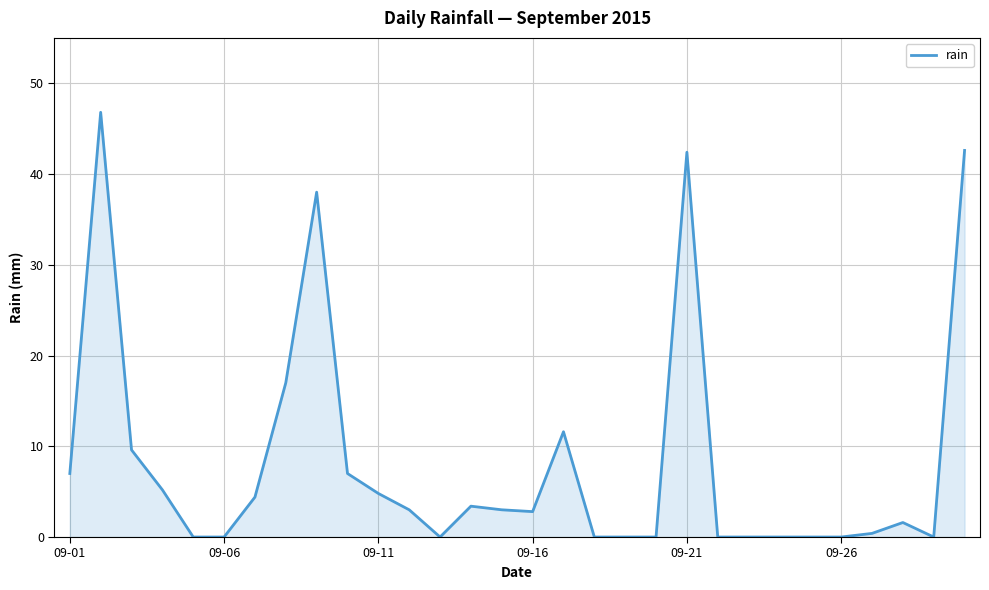

What is the maximum value shown in the chart?

46.8